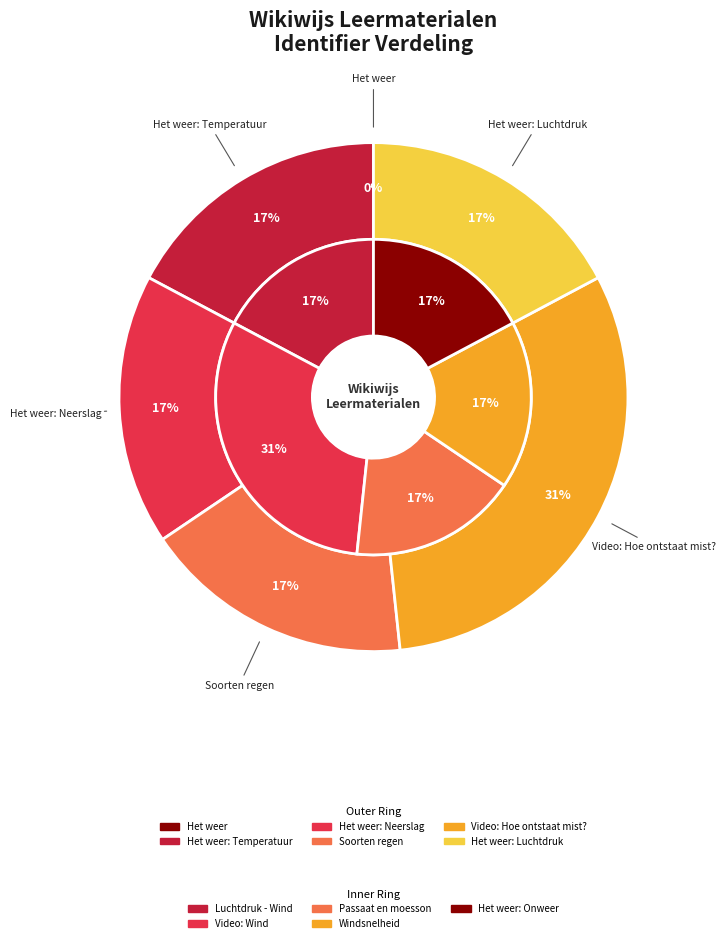

How many slices are in this pie chart?

11